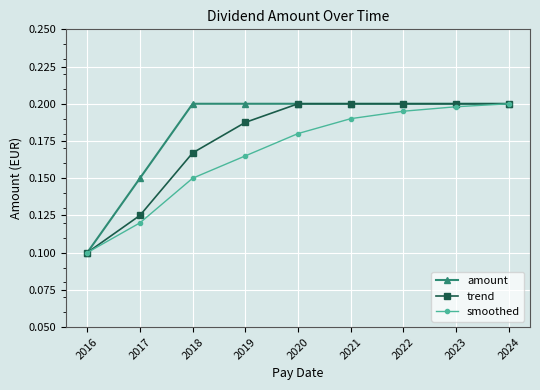

The value of smoothed at 2018 is 0.1. True or false?

True